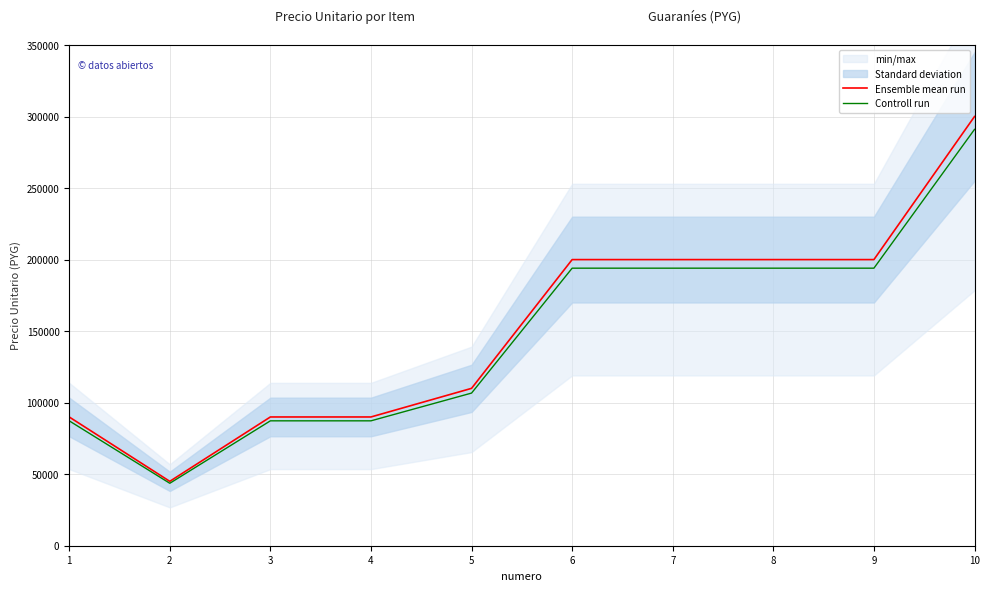

How many lines are shown in the chart?

2